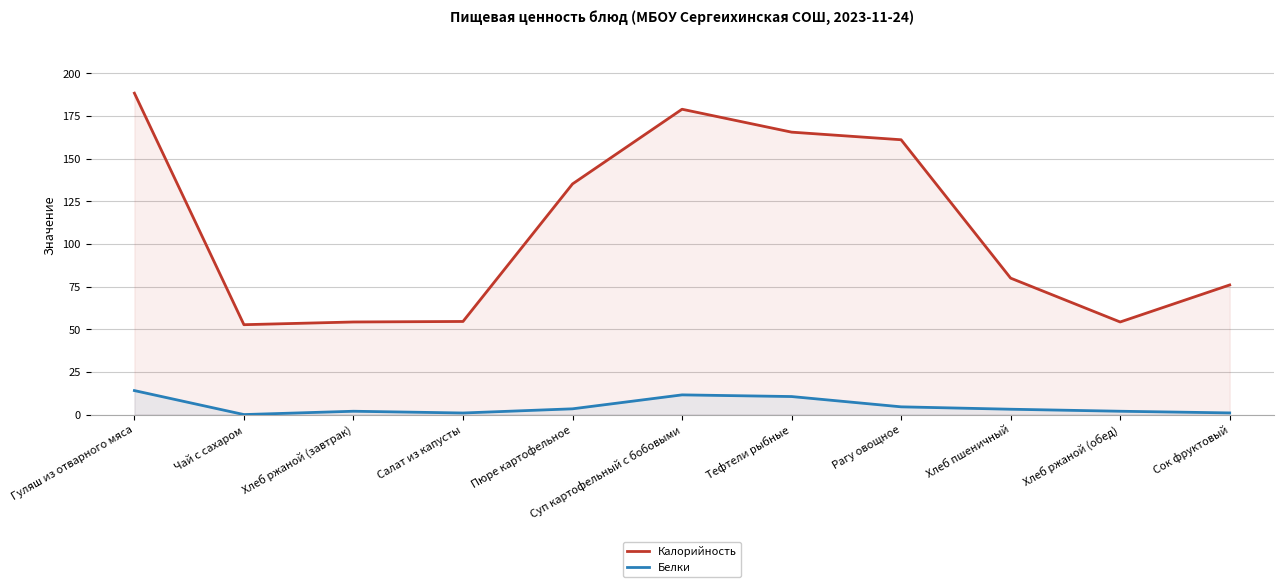

What is the value of the Калорийность point at the 4th from the left?

54.6